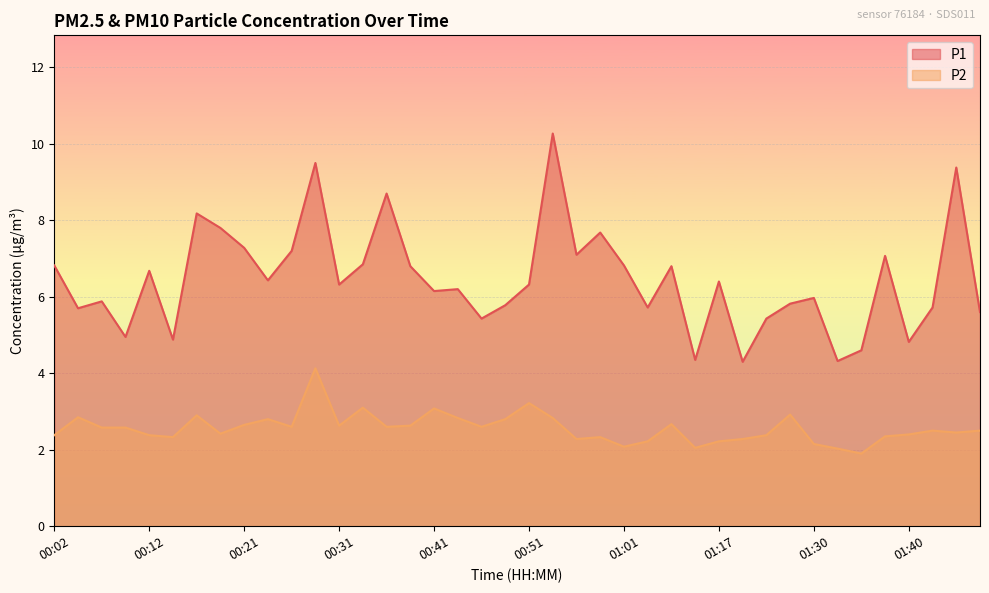

At which category is the sum across all series the highest?

00:29